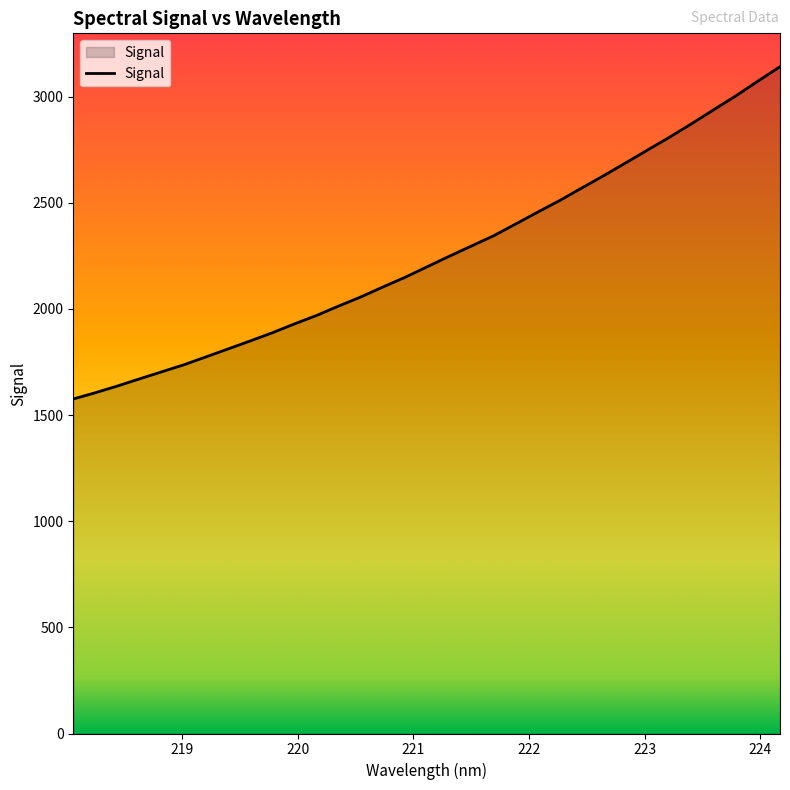

What is the difference between the maximum and minimum values?

1565.3